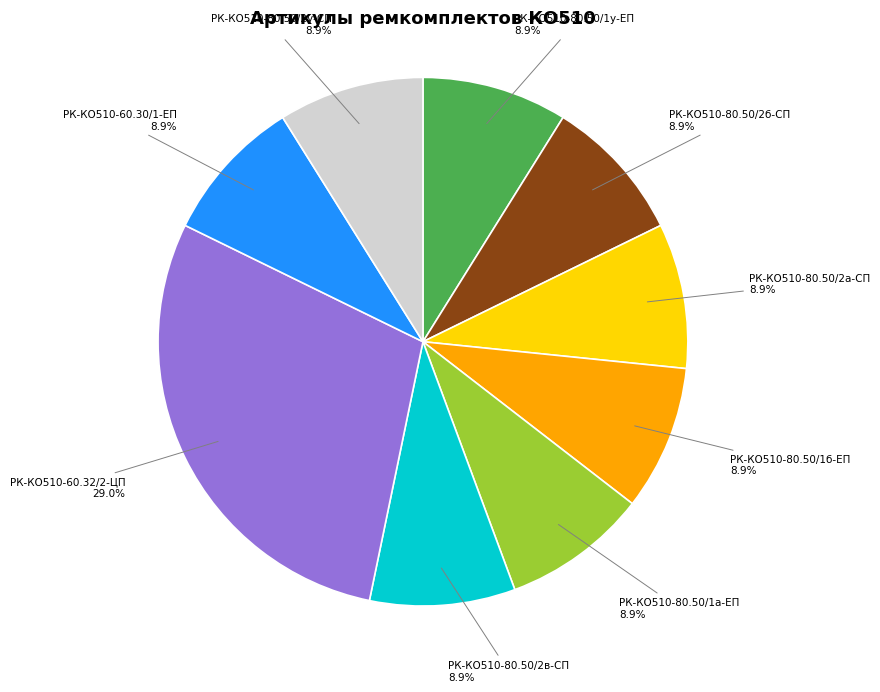

Is it true that РК-КО510-80.50/2б-СП is 9% of the pie?

True